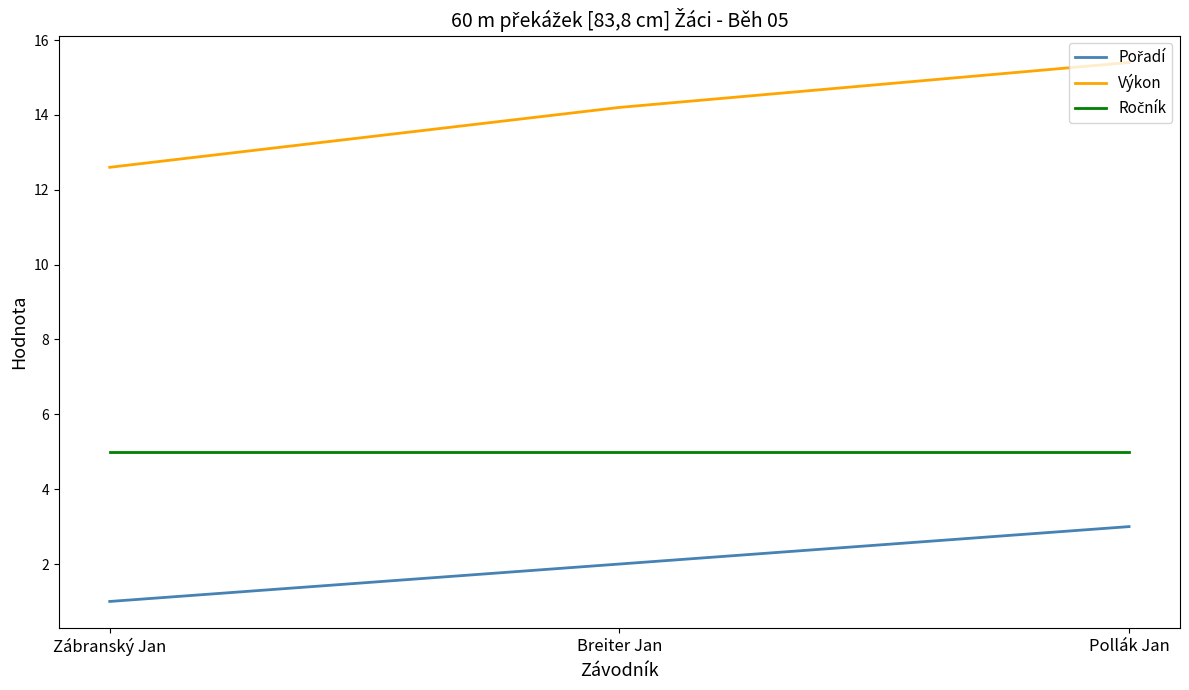

Which series has the largest total across all categories?

Výkon